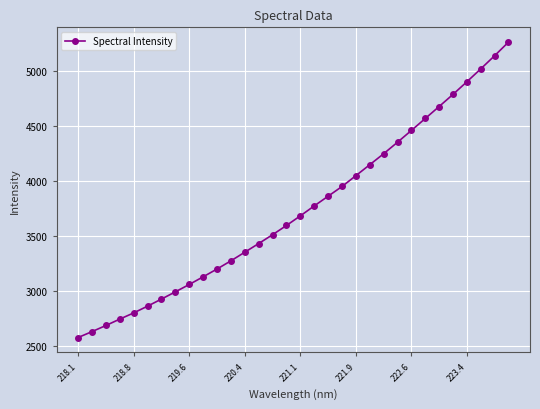

True or false: there are more than 2 points higher than both neighbors.

False